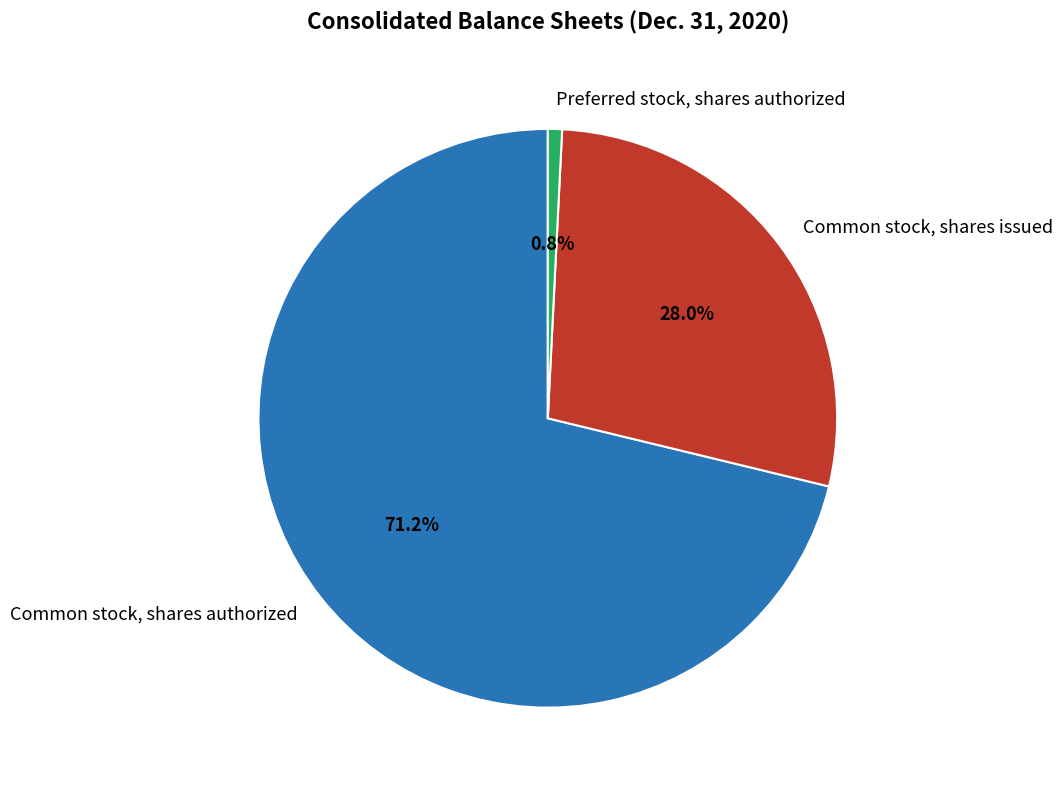

Which category has the biggest portion of the pie?

Common stock, shares authorized